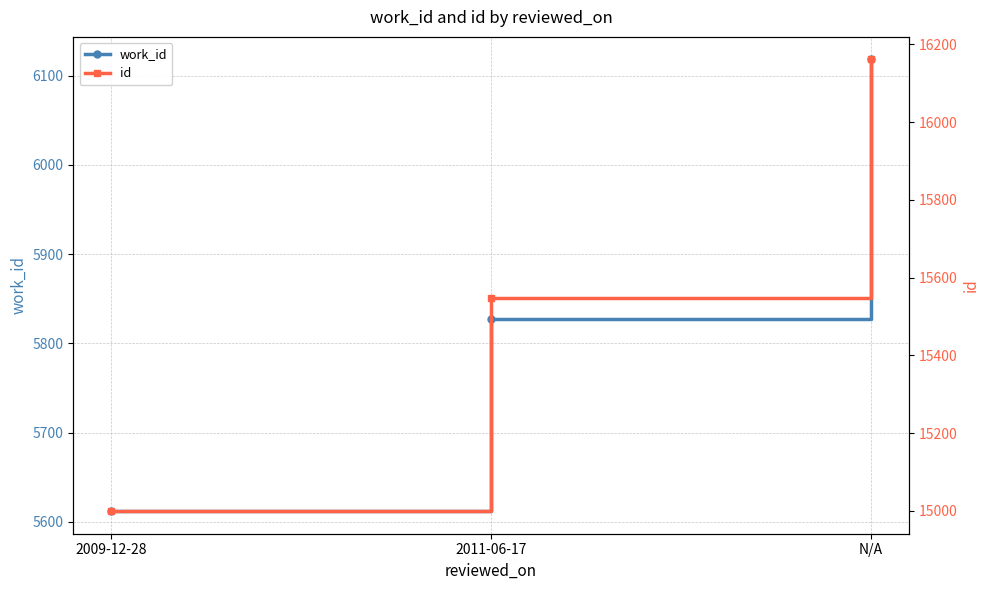

What is the highest value of the id series?

16161